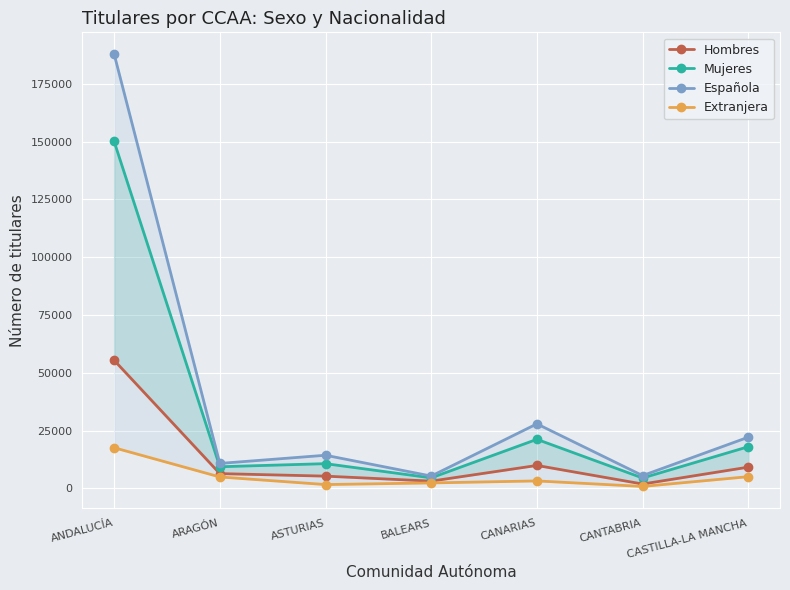

Rank the series at ASTURIAS from lowest to highest value.

Extranjera, Hombres, Mujeres, Española